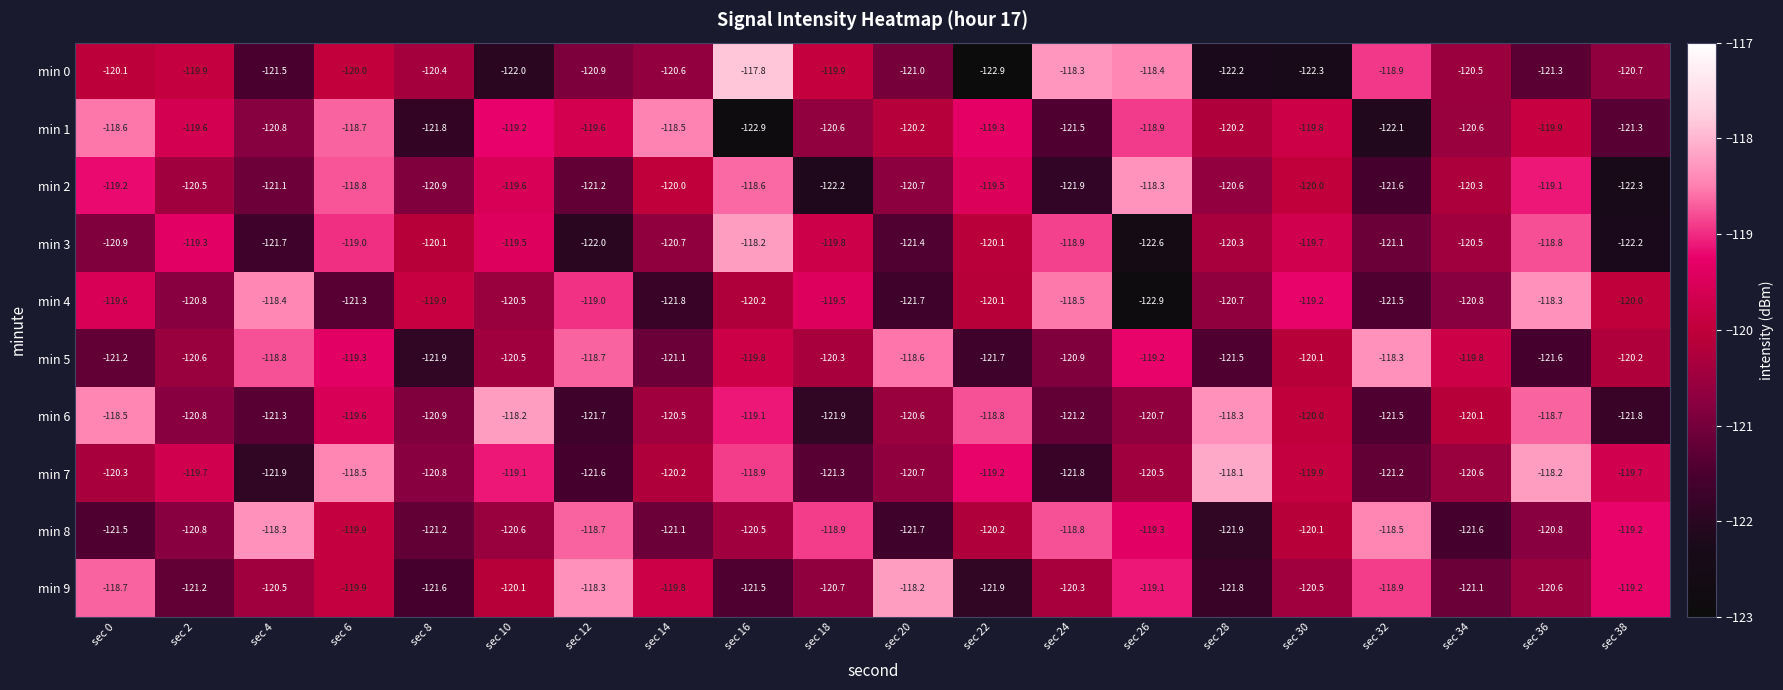

At which label does min 3 first exceed -120?

sec 2